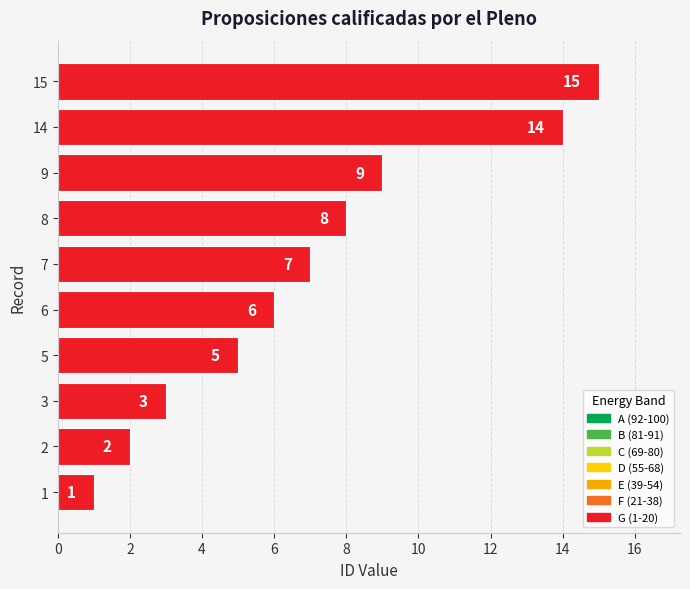

List the labels in order of value, largest first.

15, 14, 9, 8, 7, 6, 5, 3, 2, 1